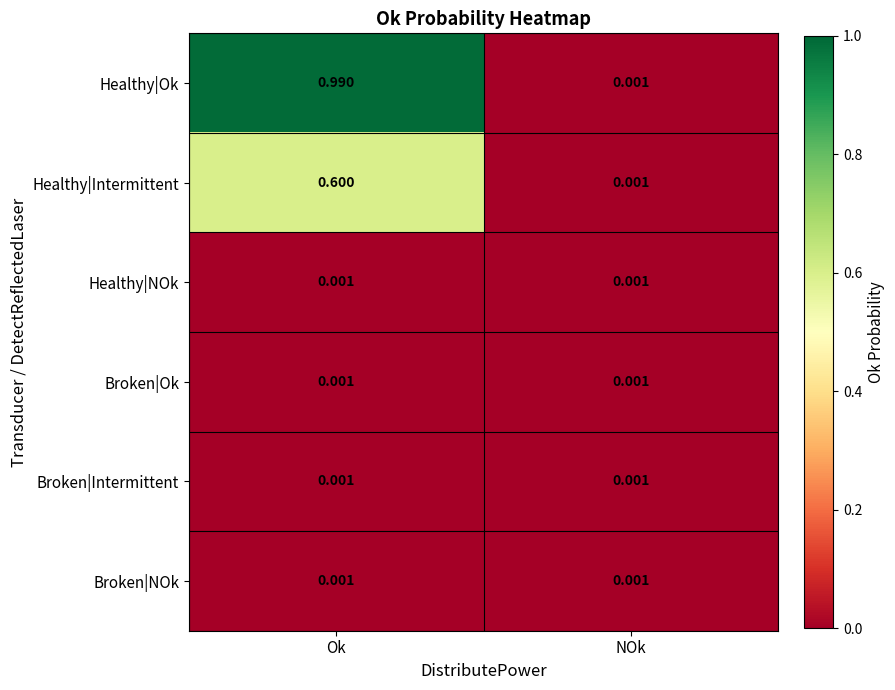

How many data points does each series have?

2